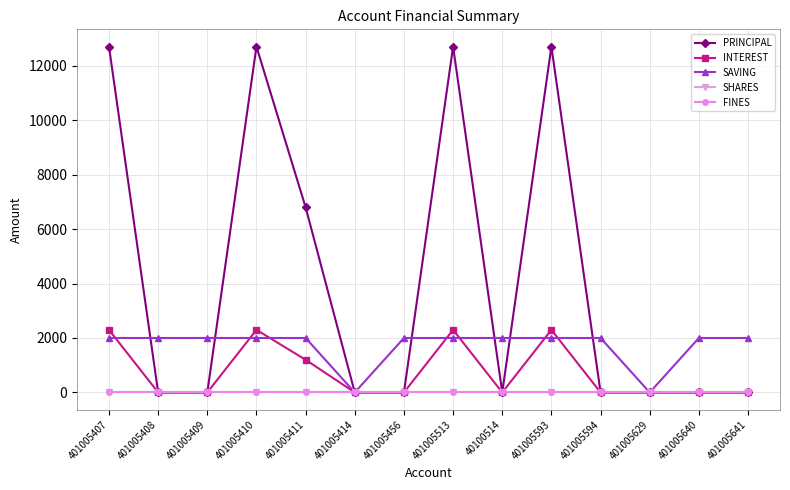

Does the chart have visible grid lines?

Yes